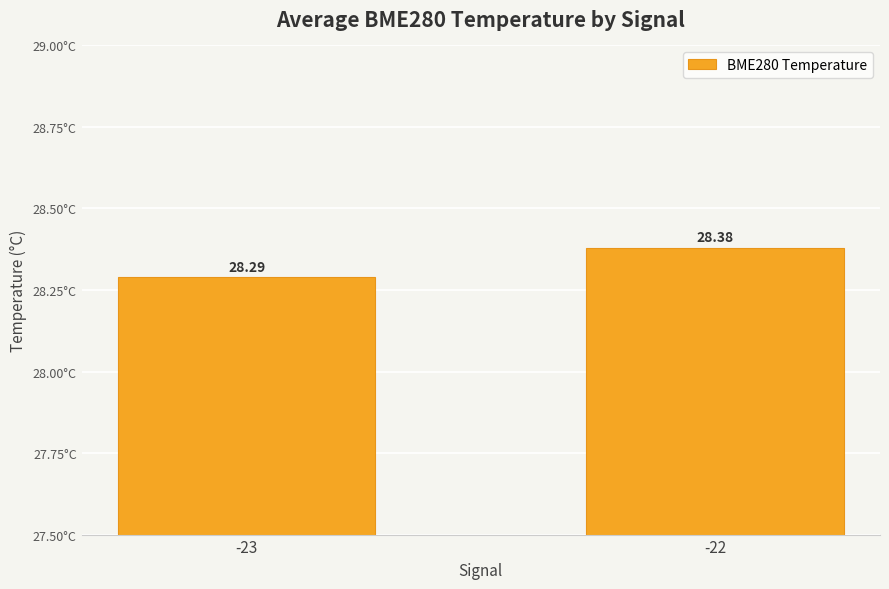

What is the sum of the values at -22 and -23?

56.7